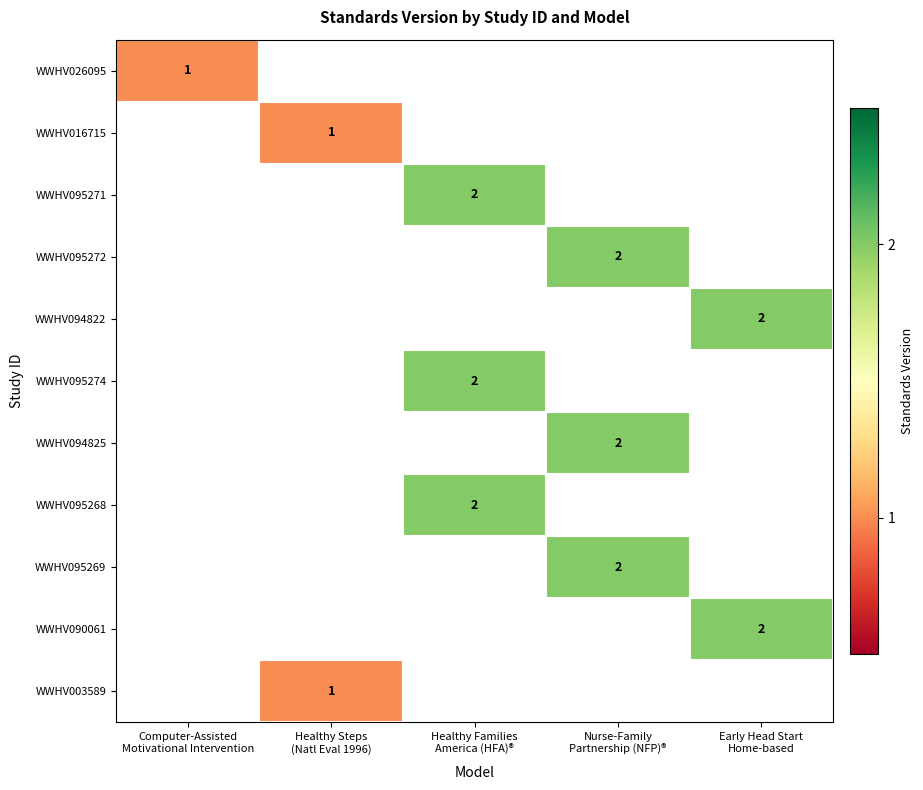

How many data points does each series have?

5